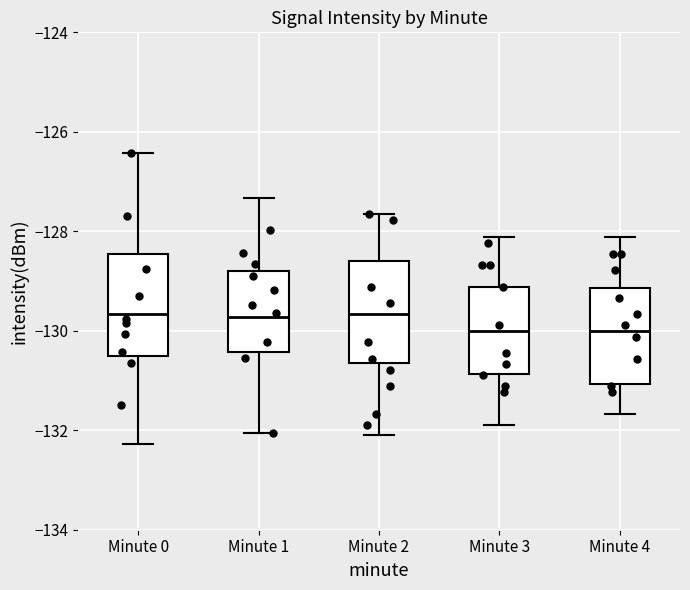

Reading left to right, transcribe this box plot: for each box, give where its median line is, the range the box spans, and where its two whiskers end, as read against the y-axis. The values are not printed on the chart, so give them approximately, as read against the axis.

Minute 0: median -129.6, box -130.6 to -128.4, whiskers -132.2 to -126.4
Minute 1: median -129.8, box -130.4 to -128.8, whiskers -132.0 to -127.4
Minute 2: median -129.6, box -130.6 to -128.6, whiskers -132.0 to -127.6
Minute 3: median -130.0, box -130.8 to -129.2, whiskers -131.8 to -128.2
Minute 4: median -130.0, box -131.0 to -129.2, whiskers -131.6 to -128.2